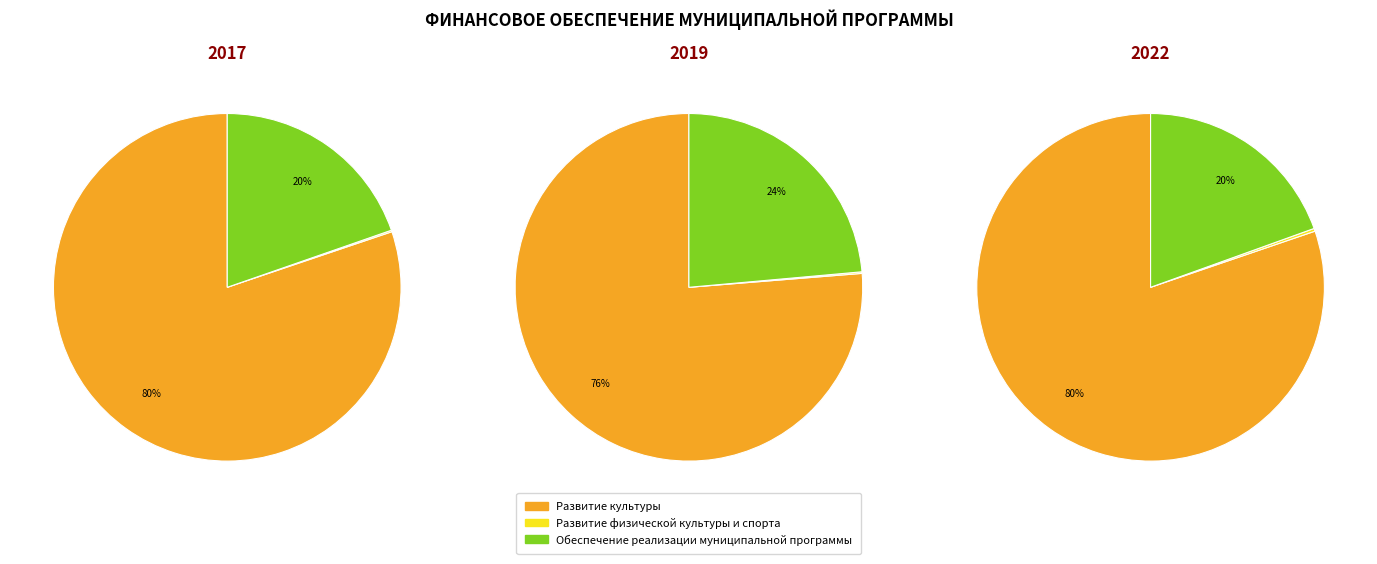

Between Развитие культуры and Обеспечение реализации муниципальной программы, which is larger?

Развитие культуры